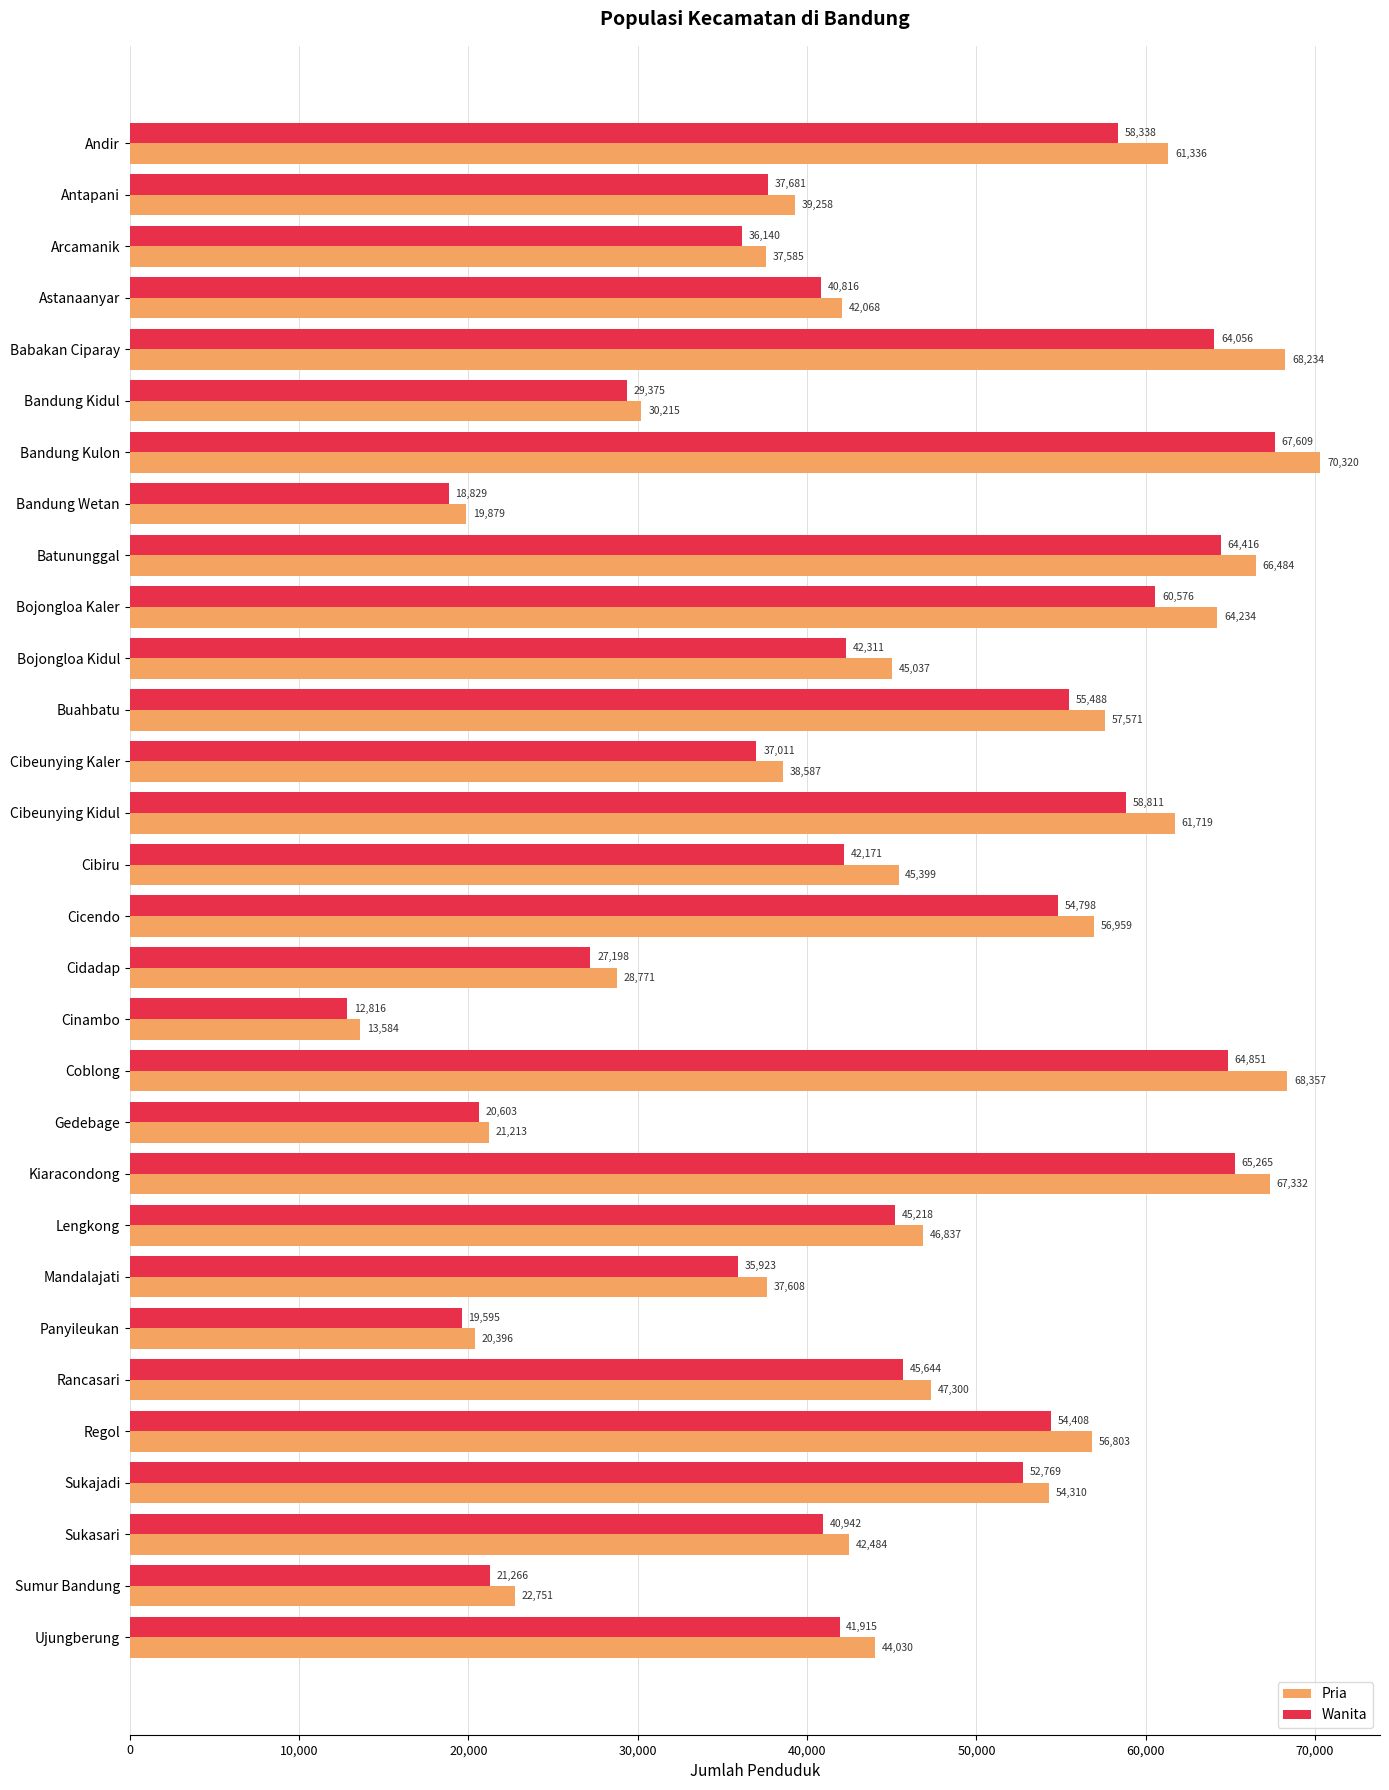

Rank the series at Mandalajati from highest to lowest value.

Pria, Wanita